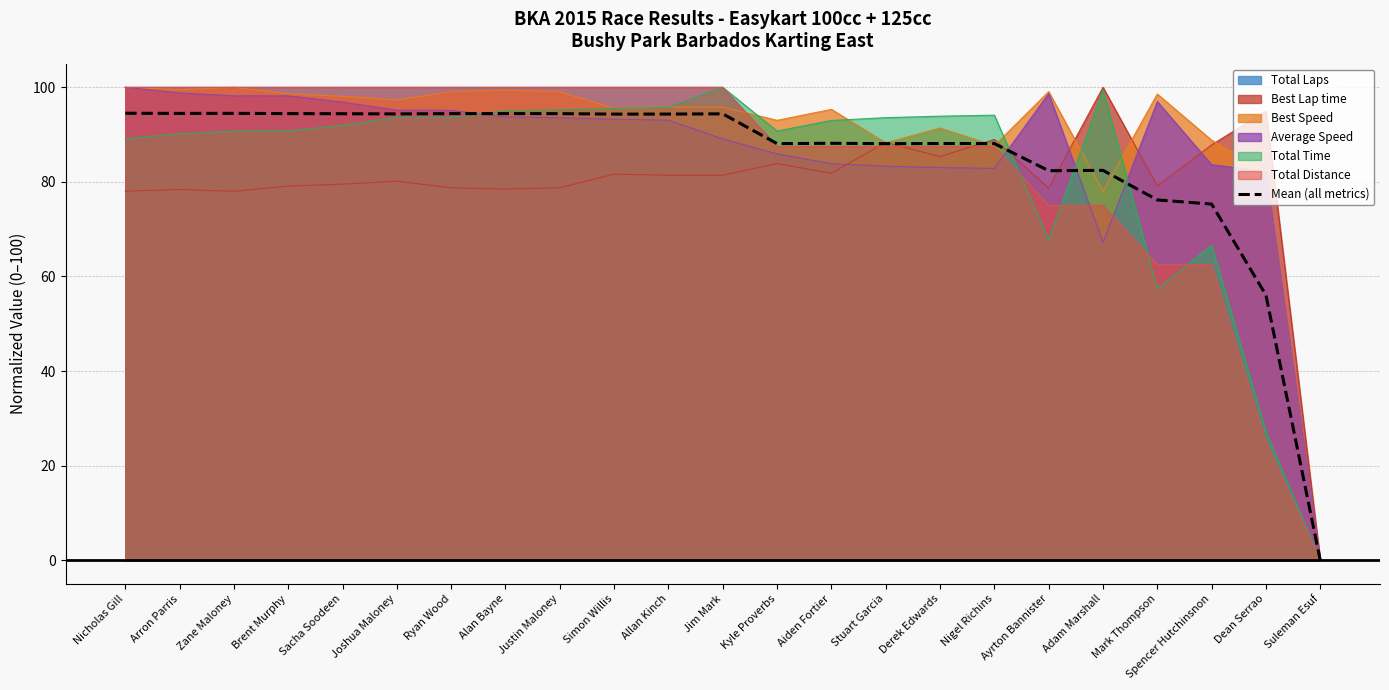

Where does the data first go above 94?

Nicholas Gill